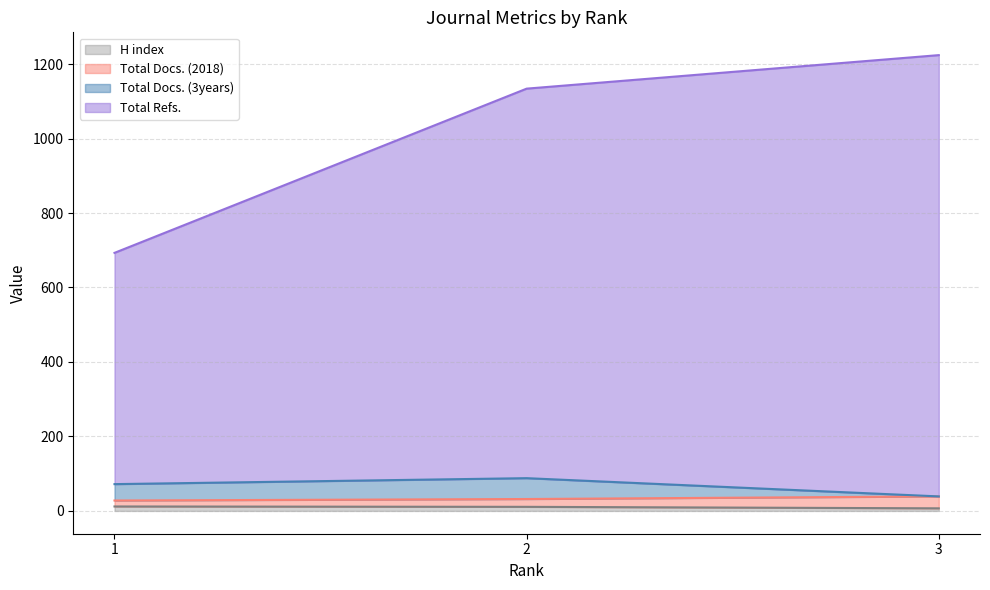

Count the H index values in the range 7 to 12.

3